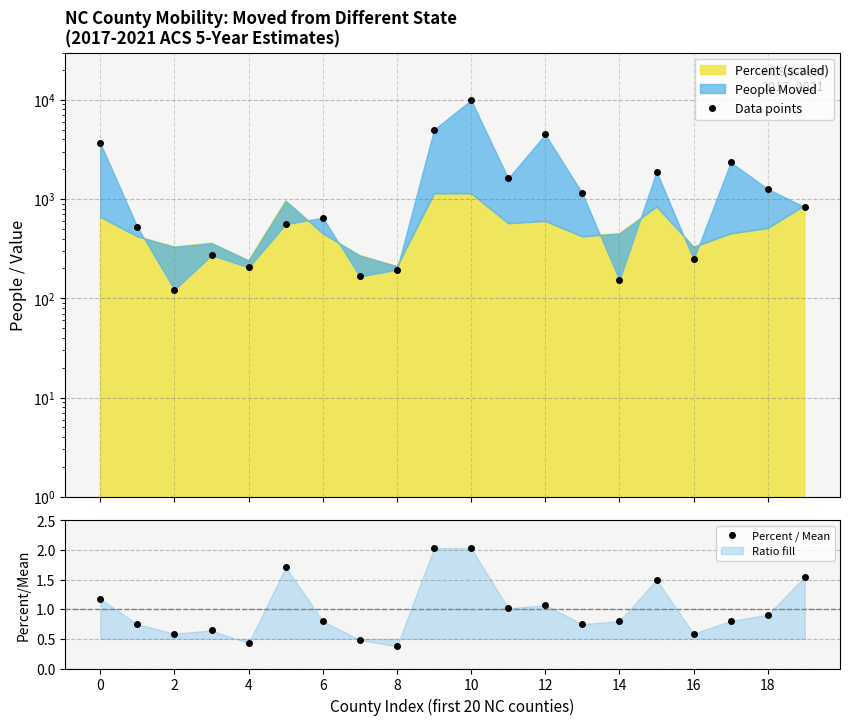

The Percent / Mean series shows 0.6 at 2. True or false?

True